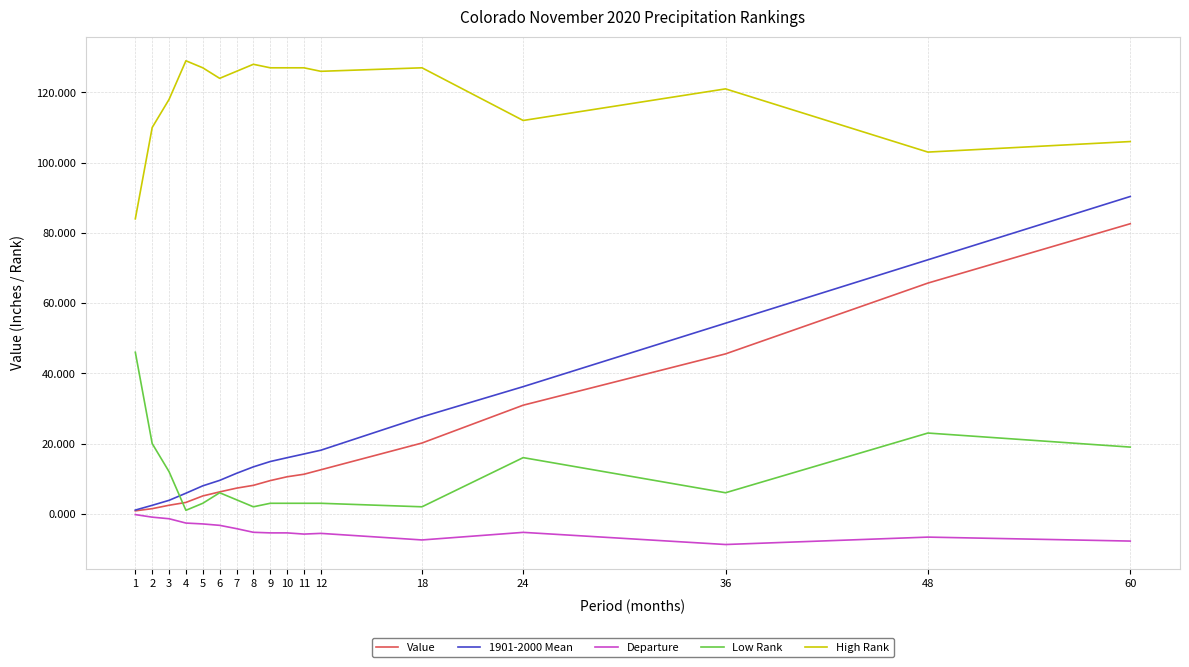

Rank the series by their maximum value, from lowest to highest.

Departure, Low Rank, Value, 1901-2000 Mean, High Rank